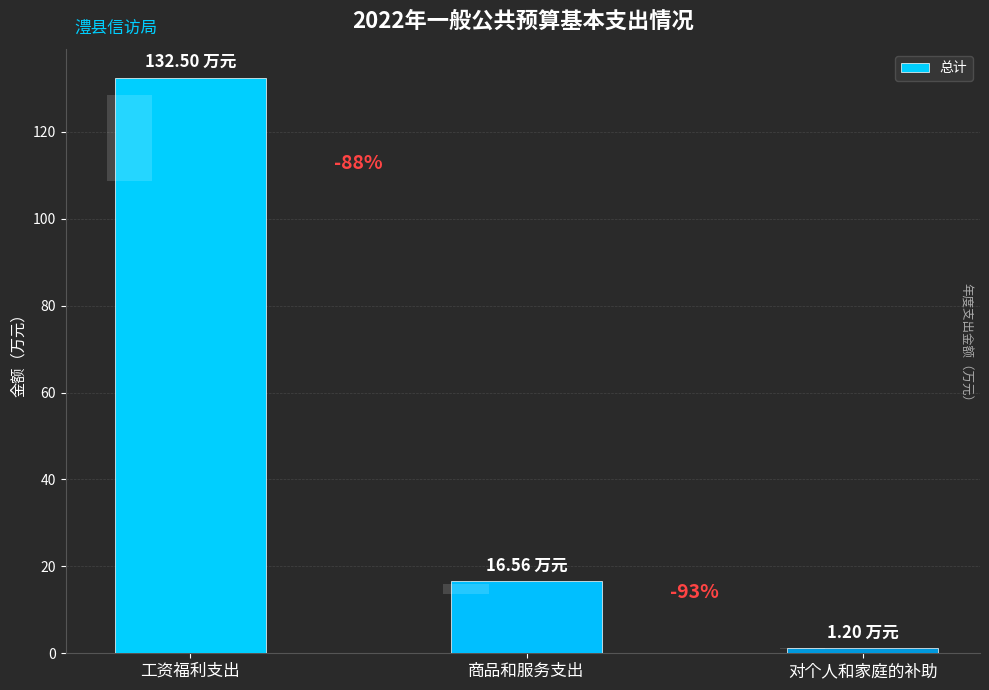

Reading right to left, list all the values displayed in this chart.

1.2	16.6	132.5